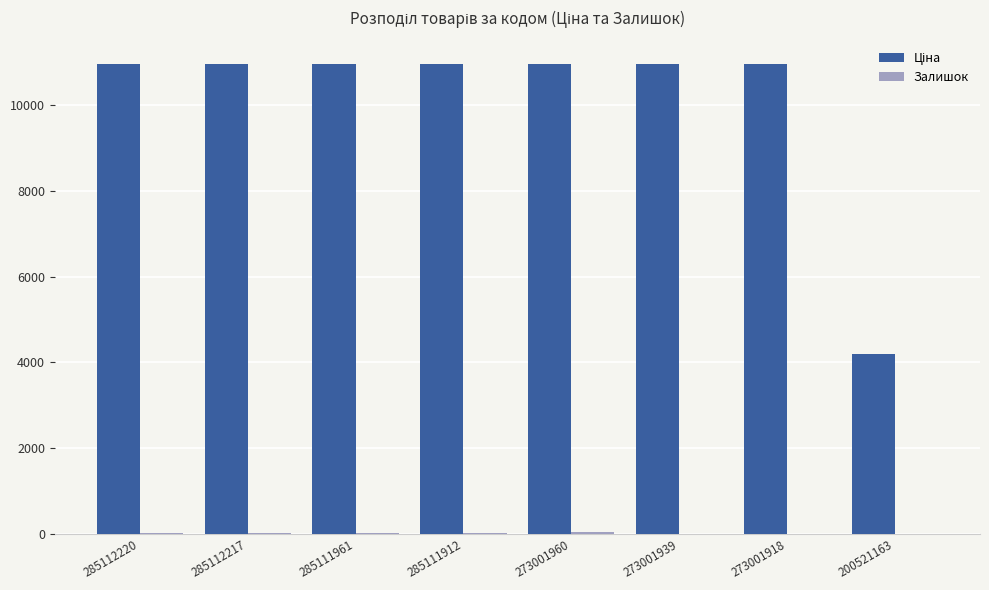

Which series has the widest spread of values?

Ціна